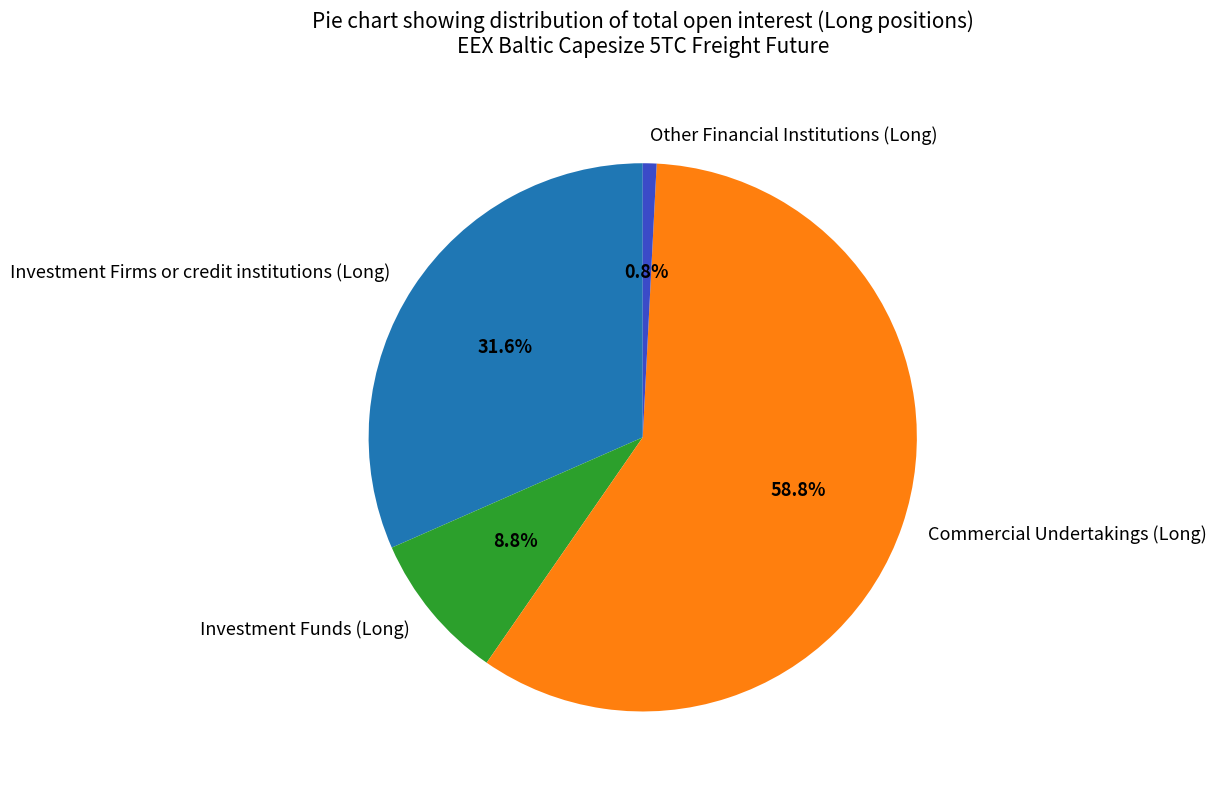

To the nearest percent, what portion does Other Financial Institutions (Long) represent?

1%